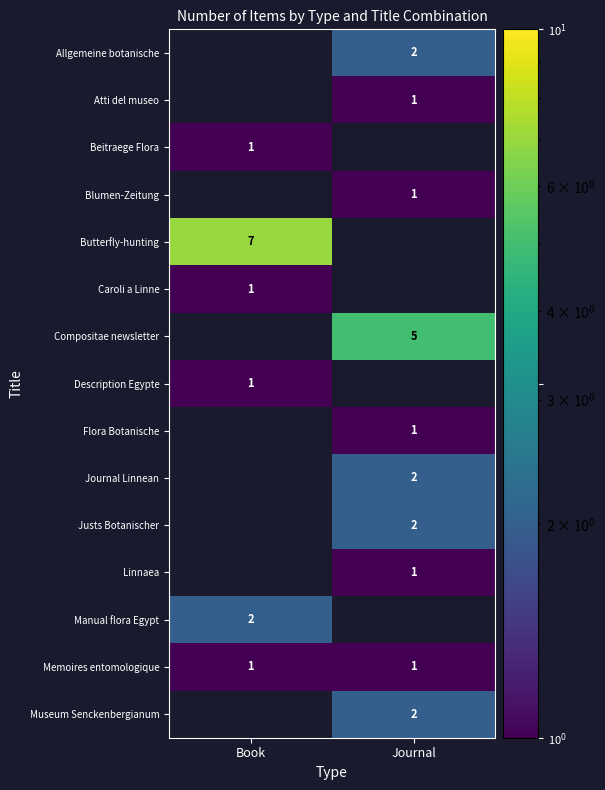

Is it true that Compositae newsletter equals 5 at Journal?

True